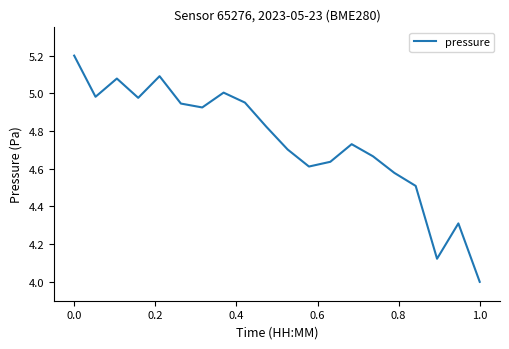

What is the greatest value displayed?

5.2